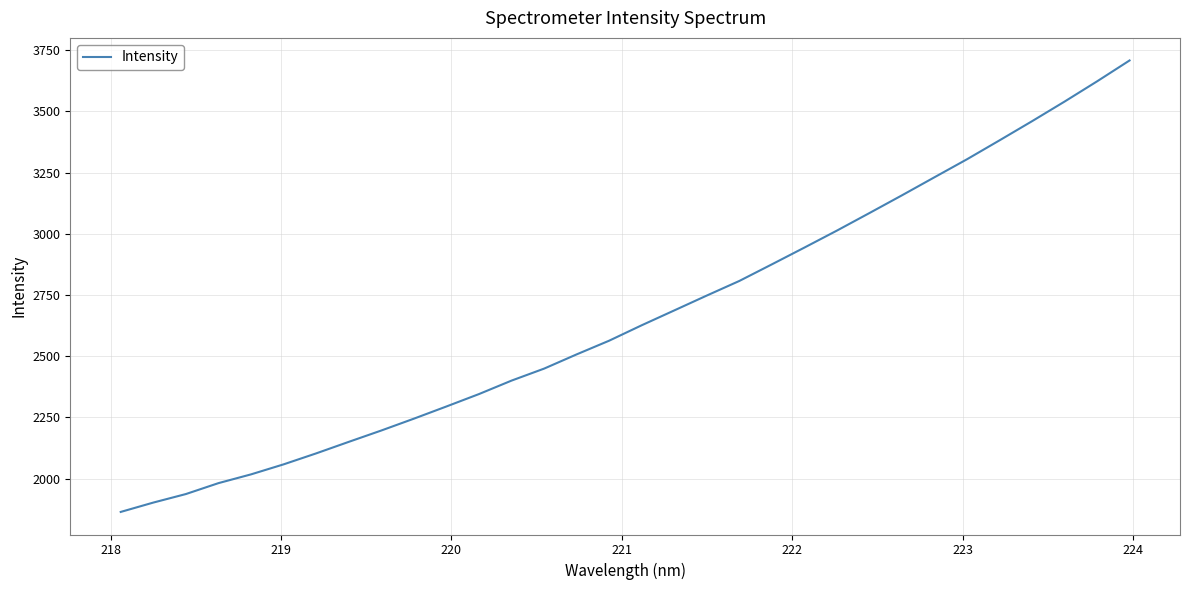

What is the difference between the maximum and minimum values?

1843.7